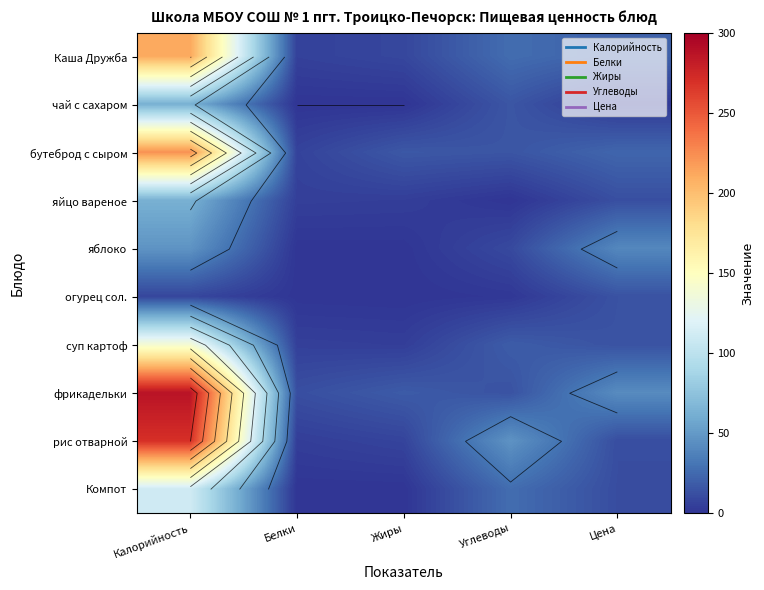

Which has a higher value, Белки or Цена?

Цена